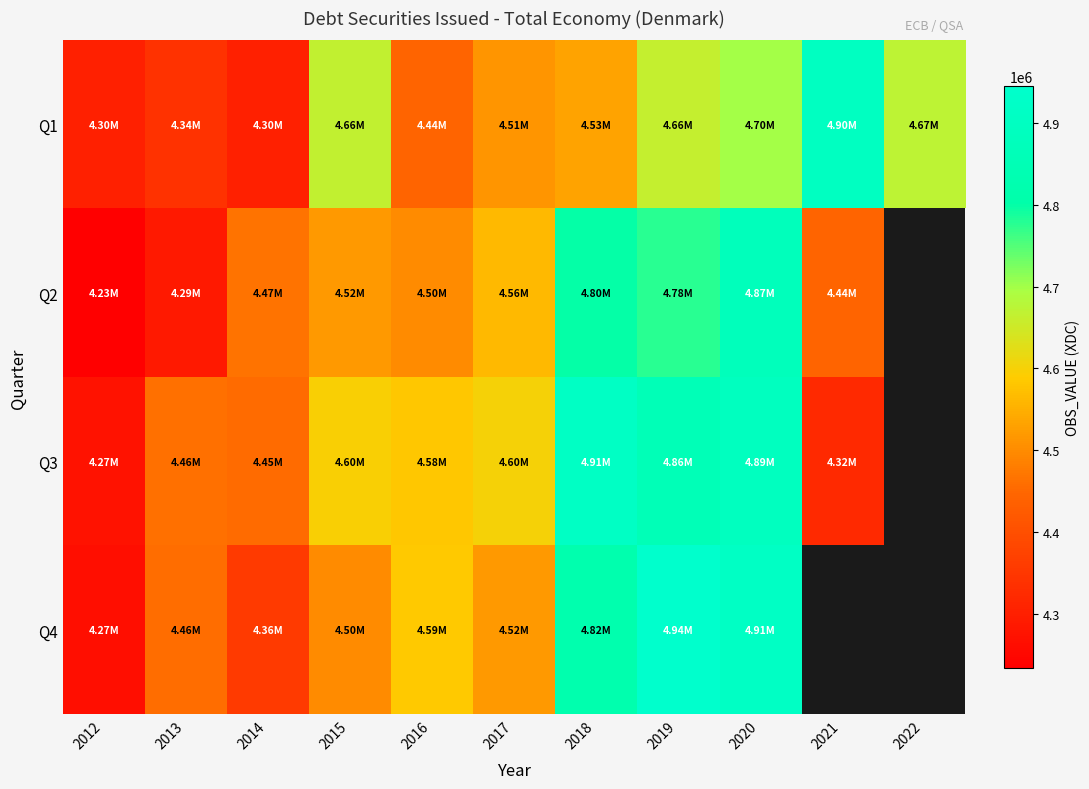

How many positive values does the Q2 series have?

10